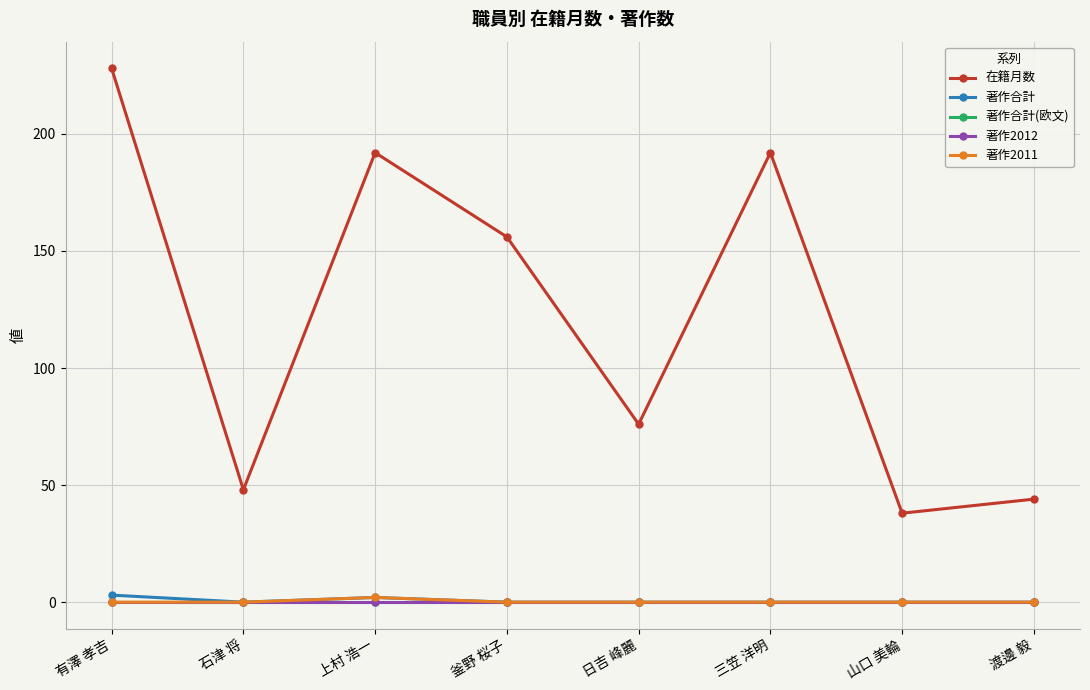

True or false: 著作2011 has a value of 2 at 上村 浩一.

True